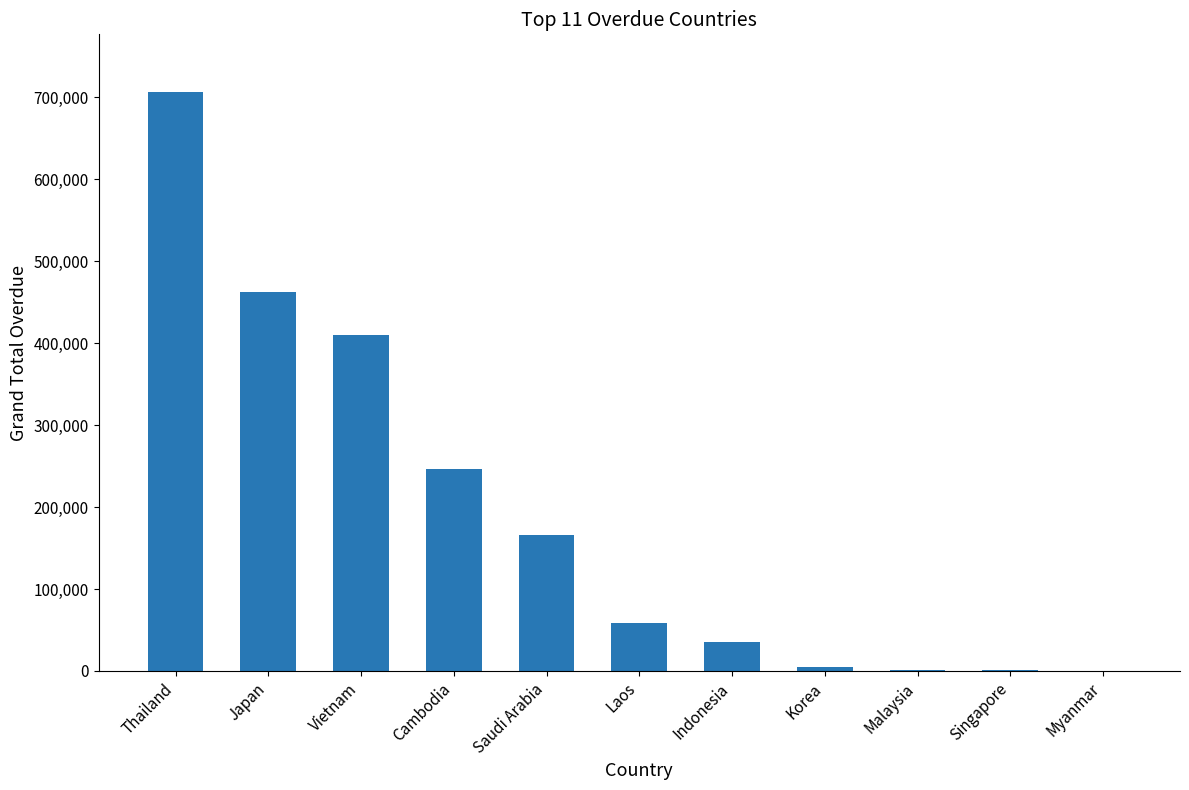

What is the sum of the values at Saudi Arabia and Cambodia?

412156.8